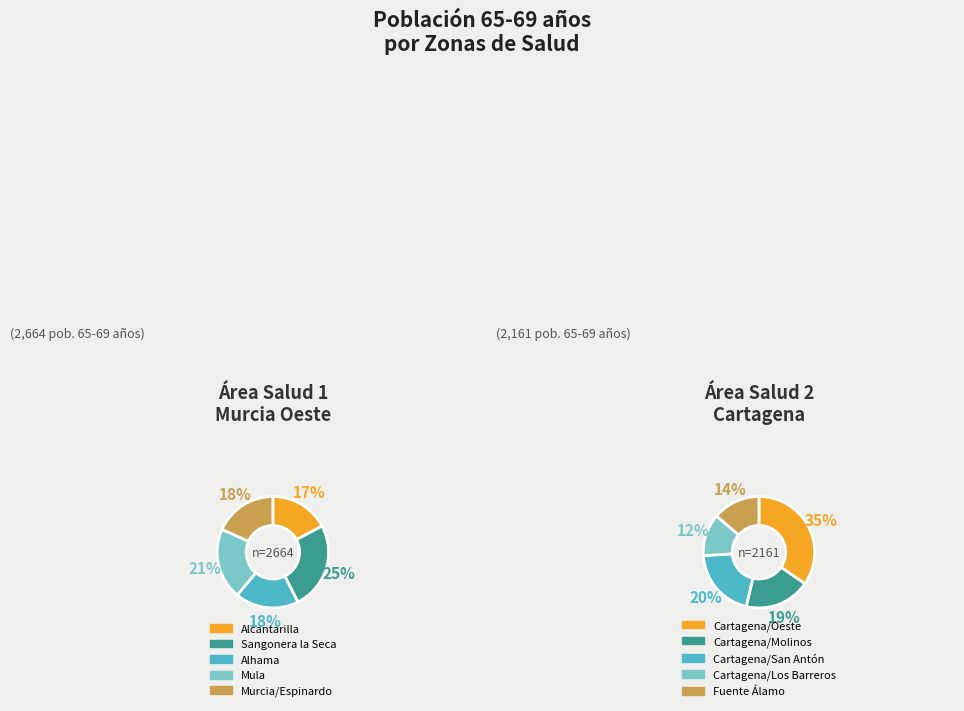

The Lorca slice represents 12% of the pie. True or false?

False